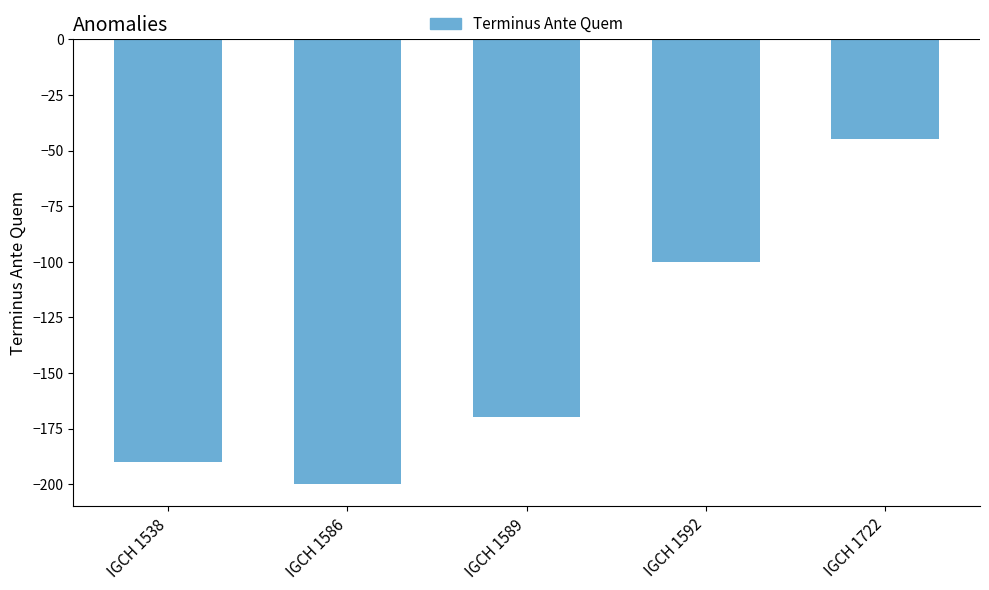

What is the difference between the maximum and minimum values?

155